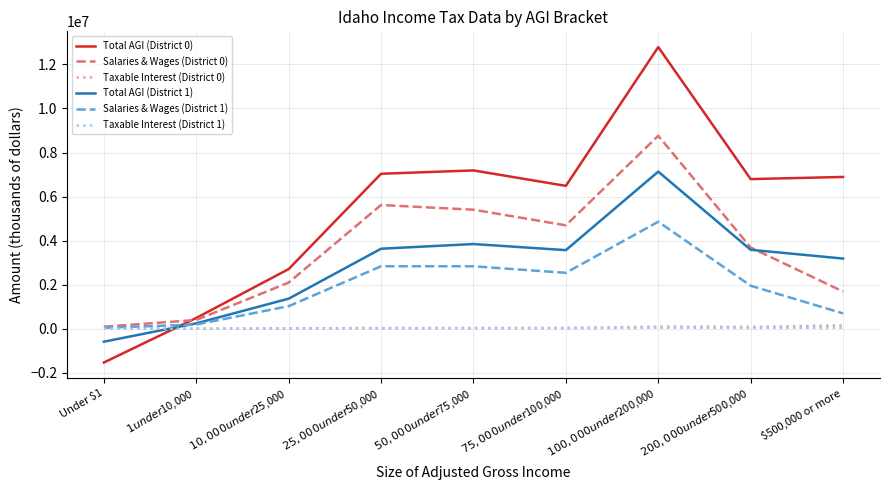

The Total AGI (District 0) series shows 6794296 at $200,000 under $500,000. True or false?

True